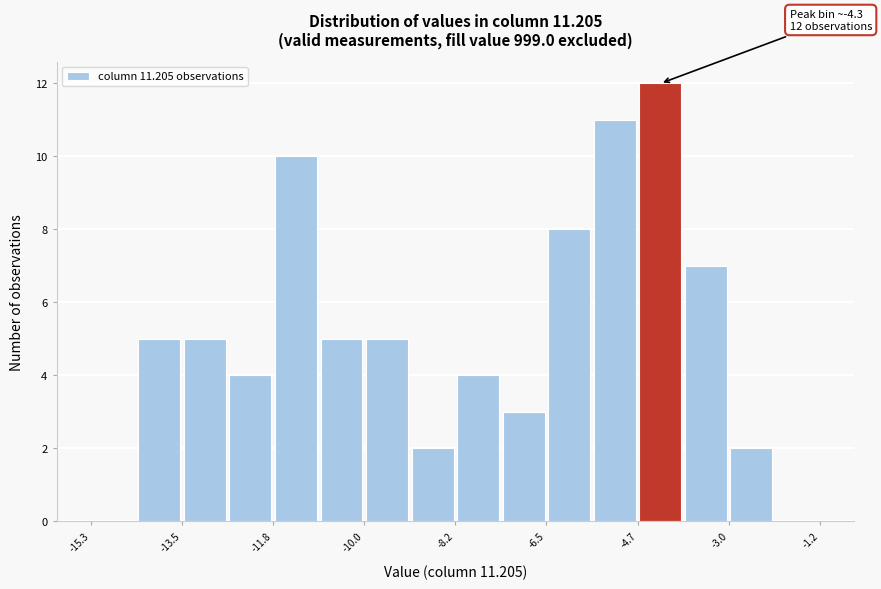

Which range on the x-axis has the tallest bar?

-4.8 to -3.8